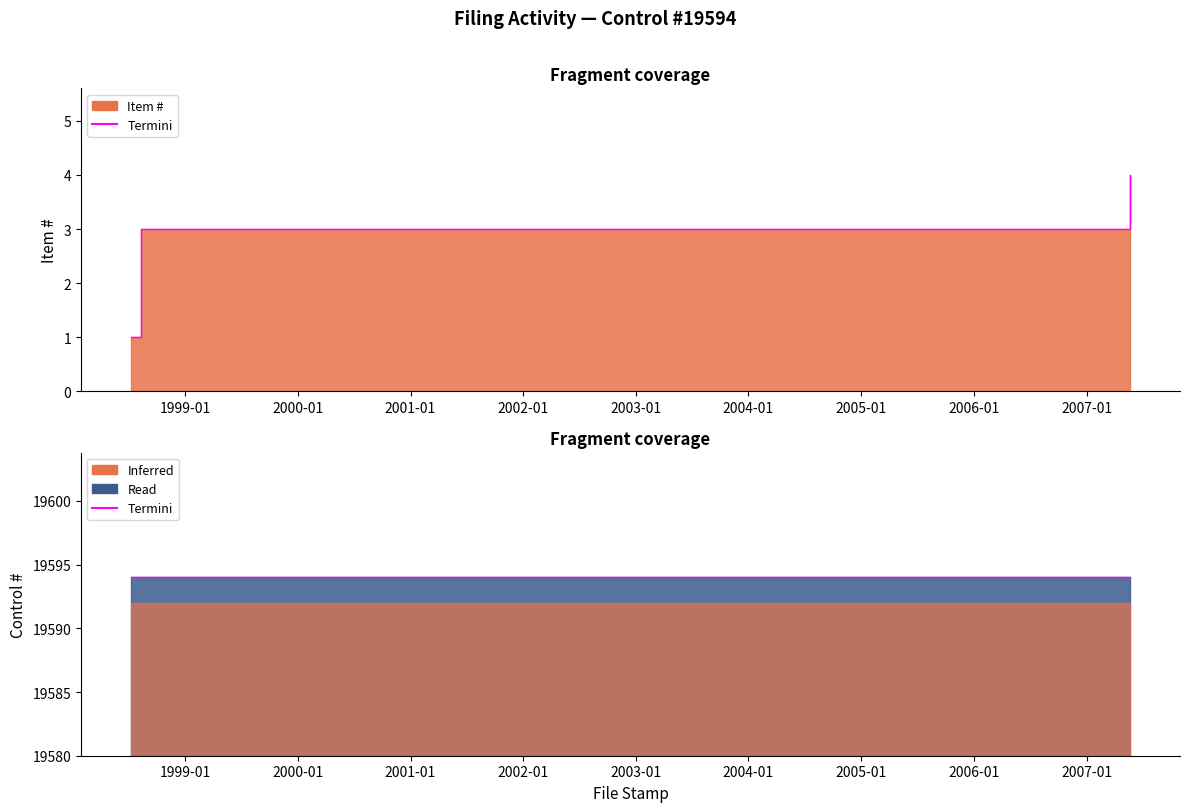

Is it true that the value at 1998-07-10 is 1?

True